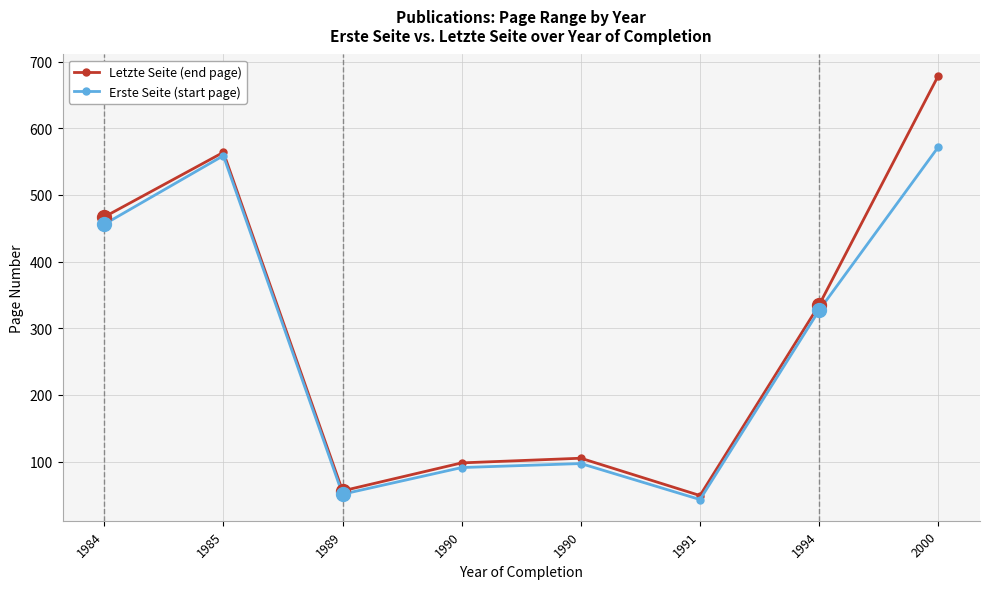

Between 1985 and 1990, which series saw the biggest shift?

Erste Seite (start page)